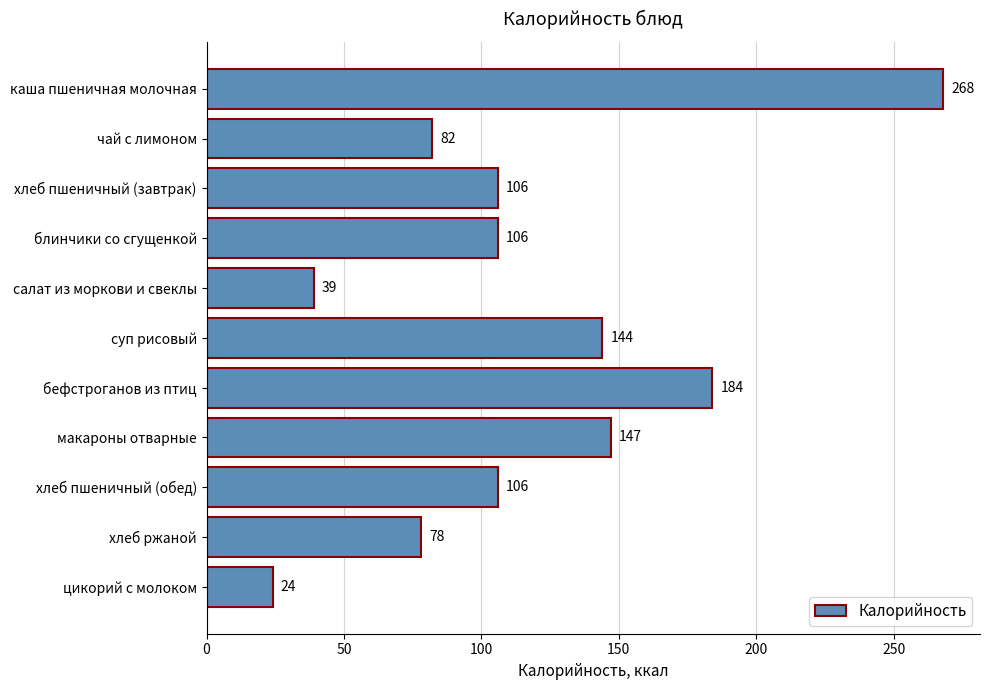

Between суп рисовый and макароны отварные, which is larger?

макароны отварные